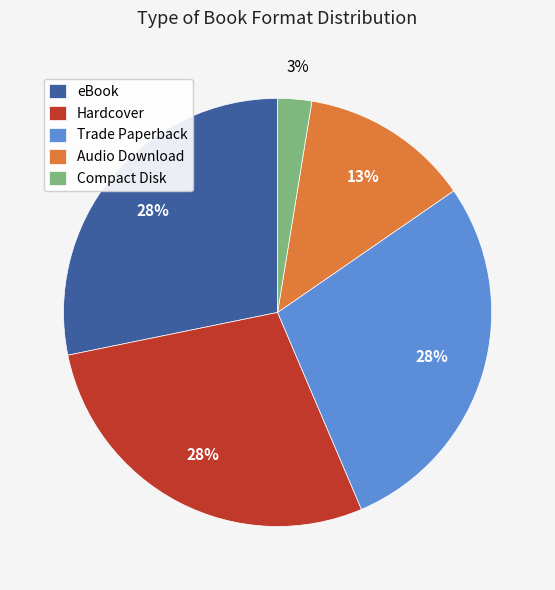

What is the ratio of the value at Hardcover to the value at Trade Paperback?

1.0